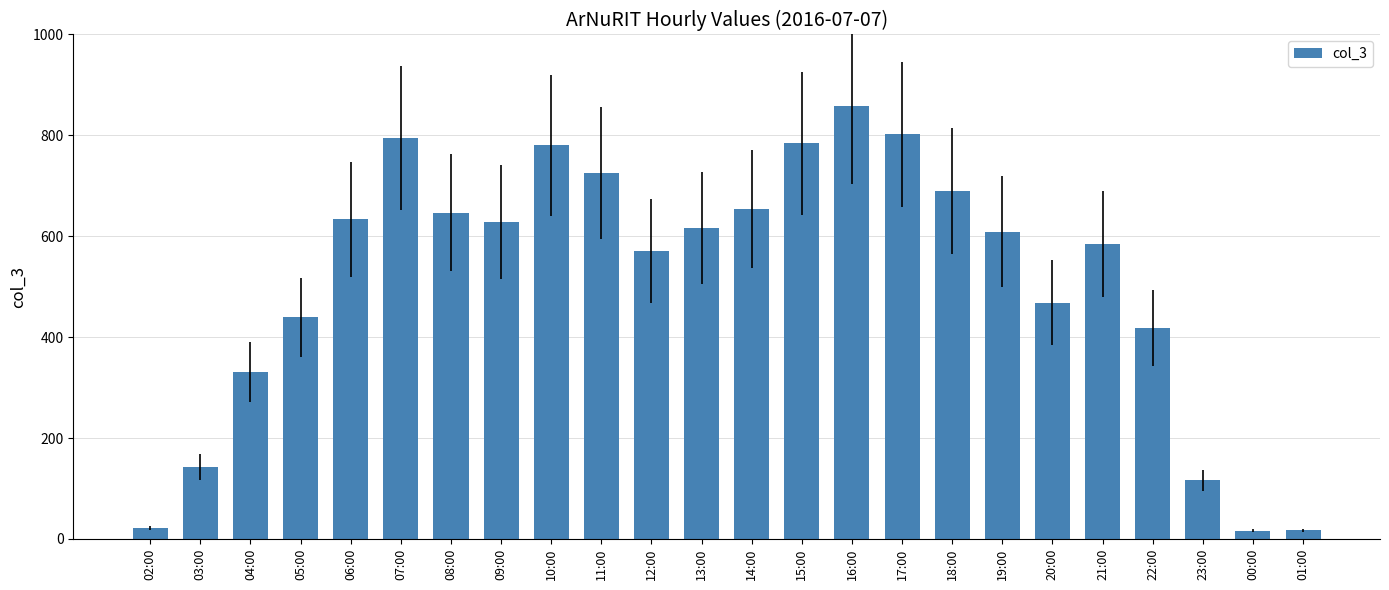

How many values are below 617?

12